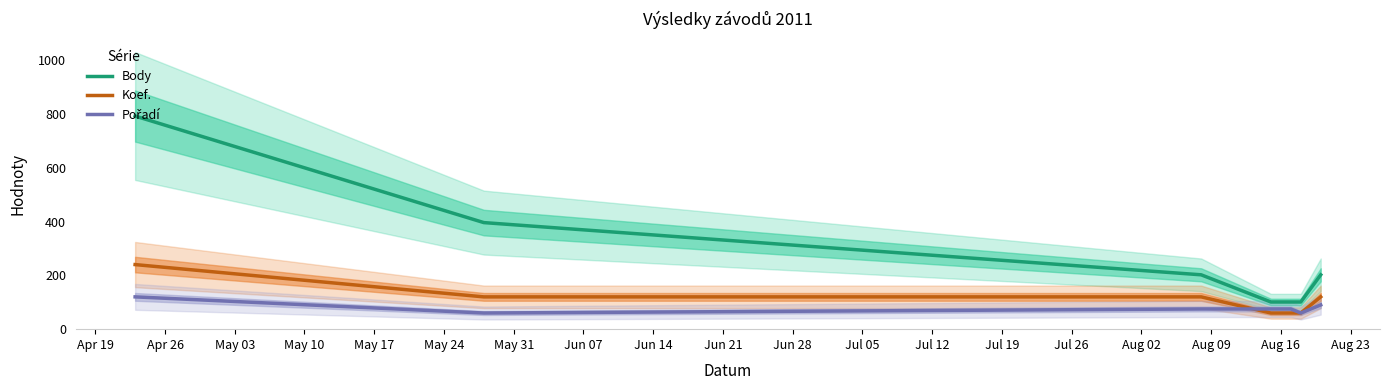

What is the highest value of the Koef. series?

240